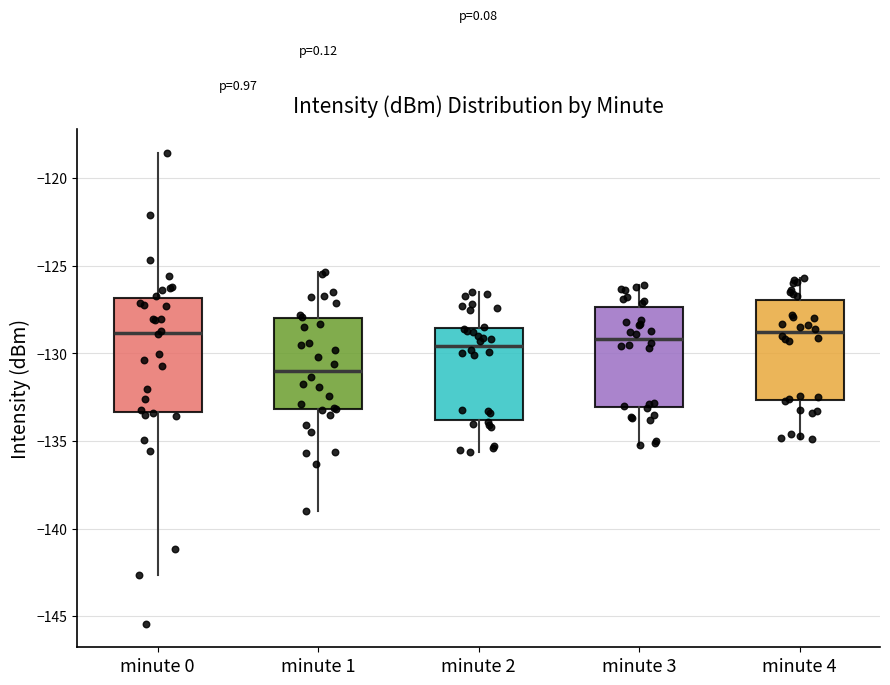

Comparing the boxes themselves (not the whiskers), which one is the tallest?

minute 0